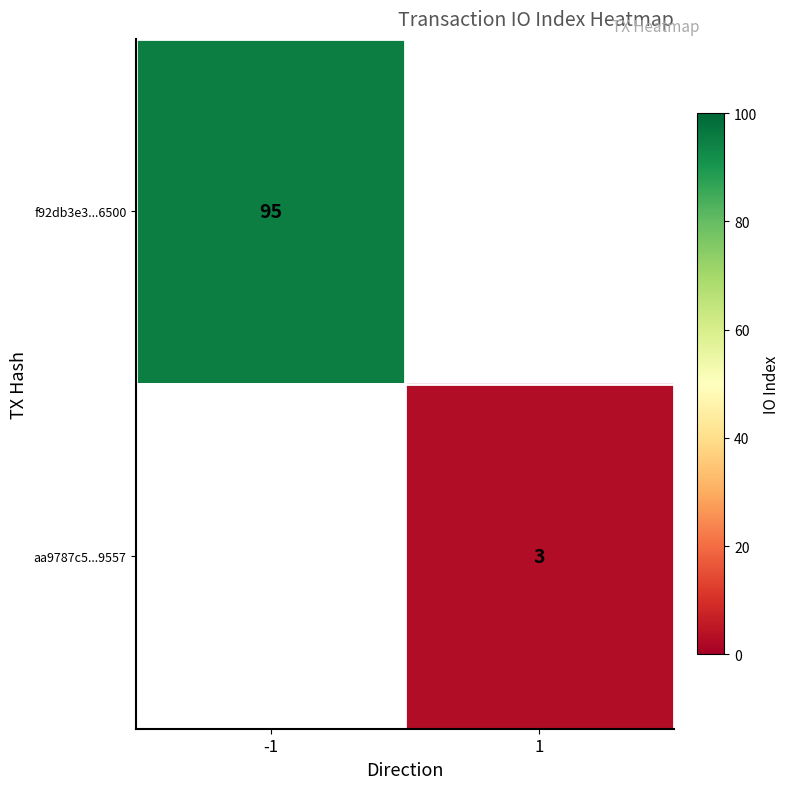

True or false: f92db3e3...6500 has a value of 95 at -1.

True